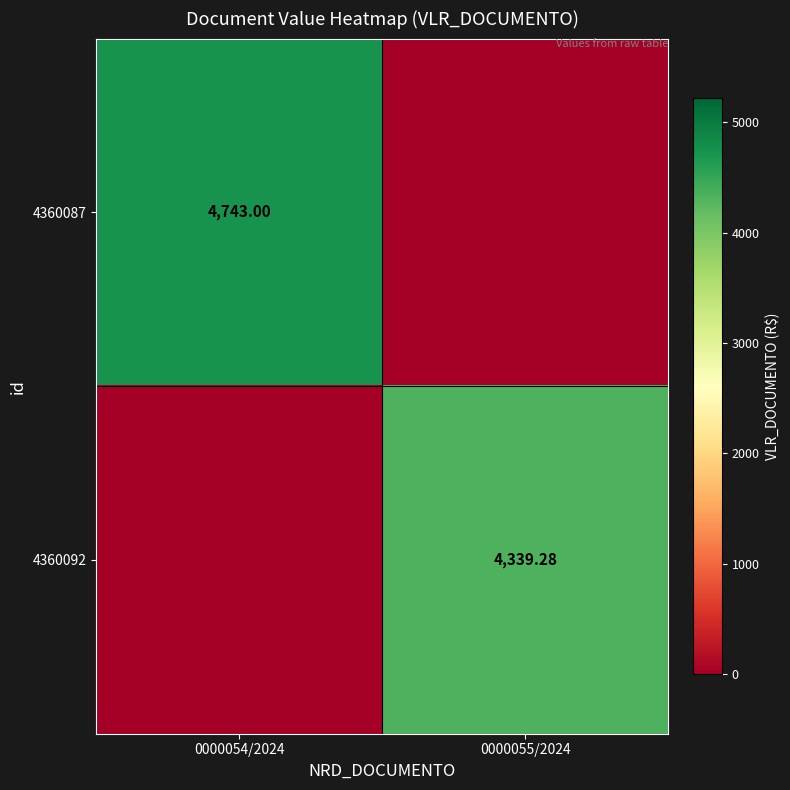

What is the sum of the 4360092 values at 0000055/2024 and 0000054/2024?

4339.3